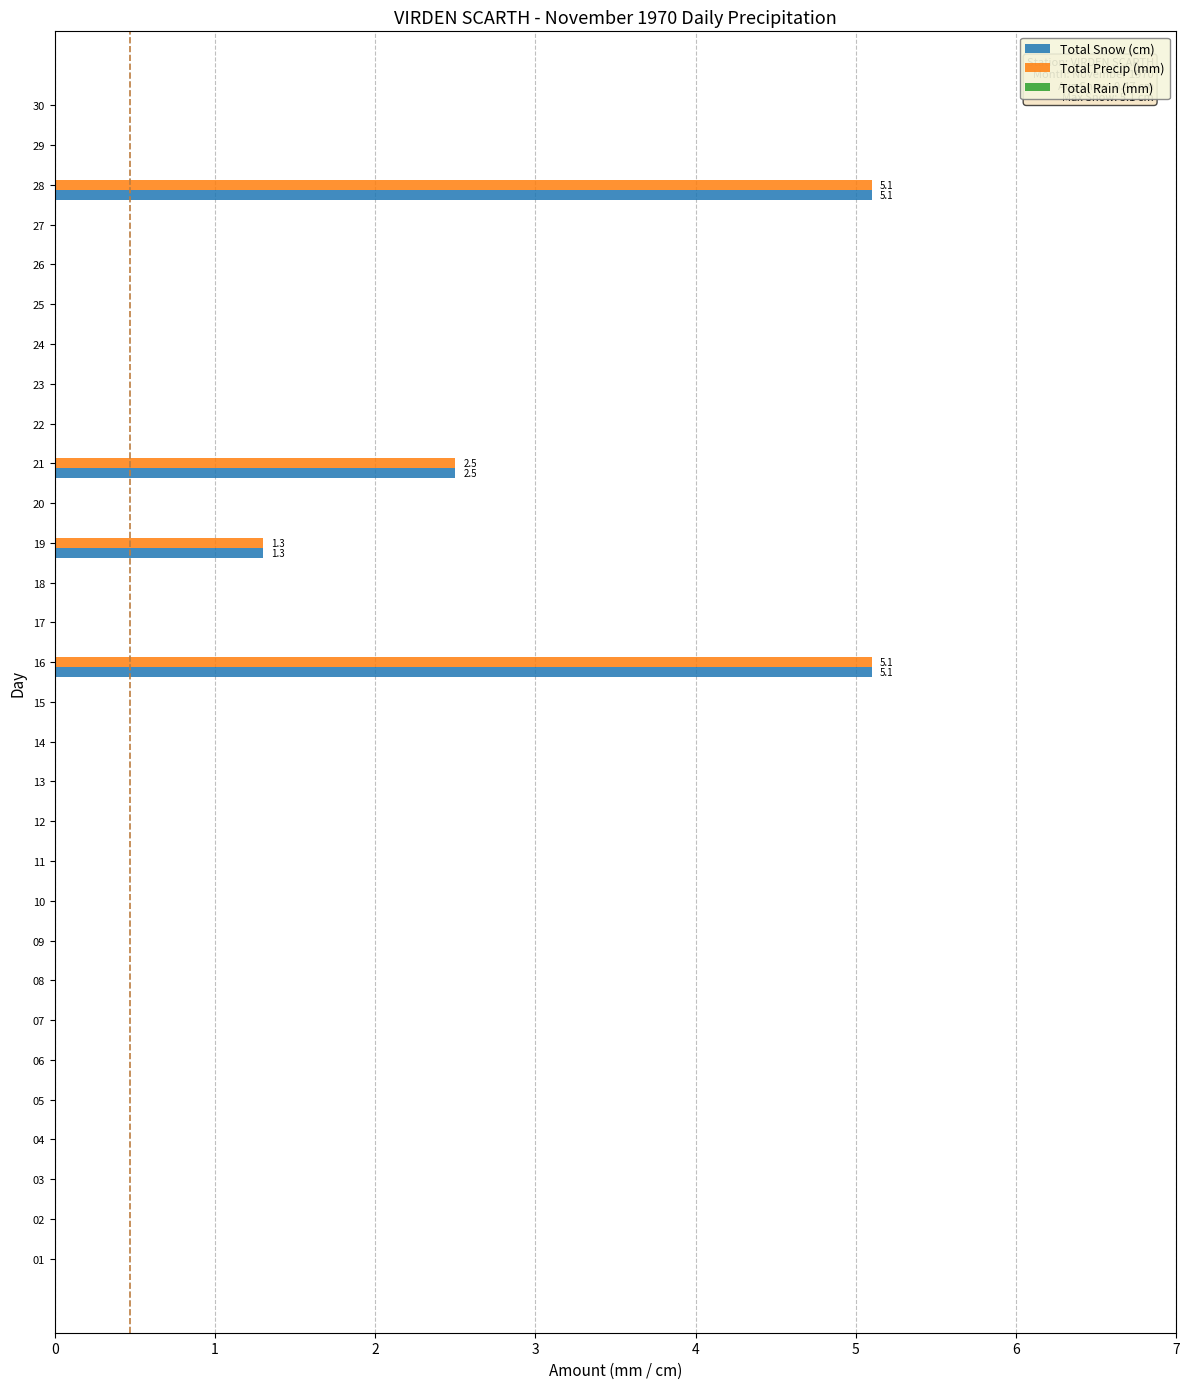

What is the spread (max minus min) of values at 17?

0.0